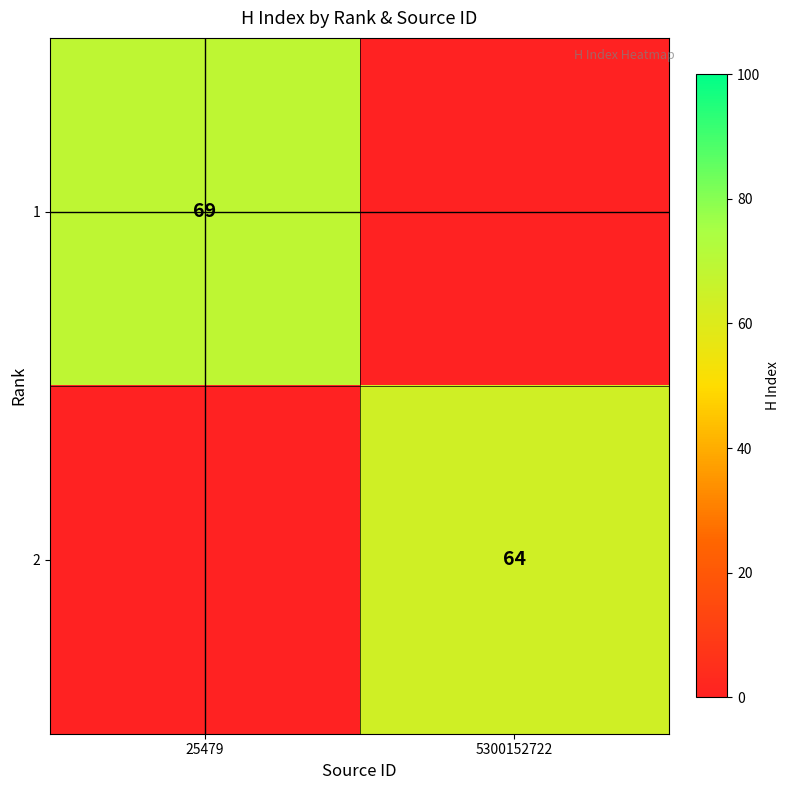

Is the value of 2 at 5300152722 greater than the value of 1 at 25479?

No